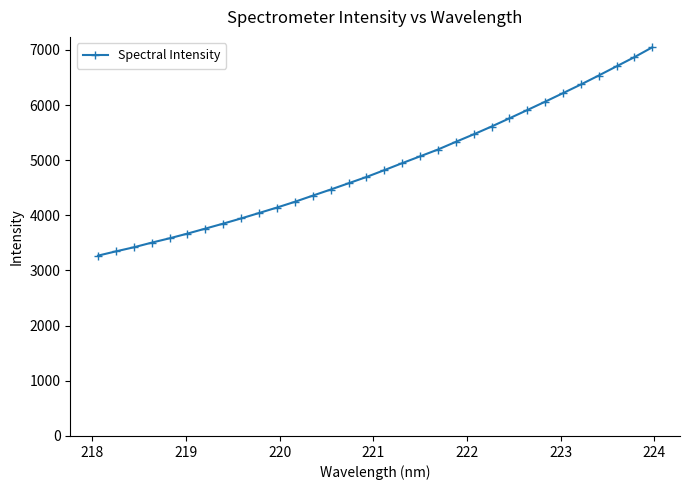

What is the value of the 32nd point from the left?

7046.3